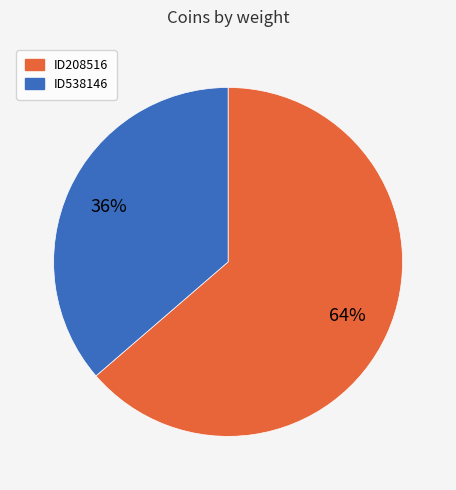

How many segments does this pie chart have?

2